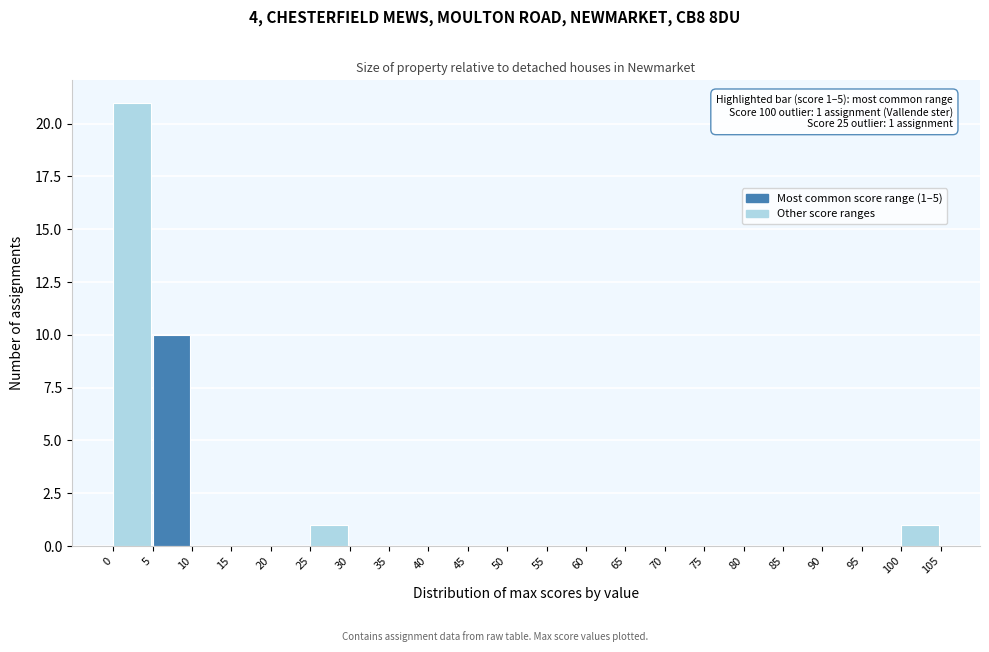

Over which range of the x-axis is the bar tallest?

0 to 5